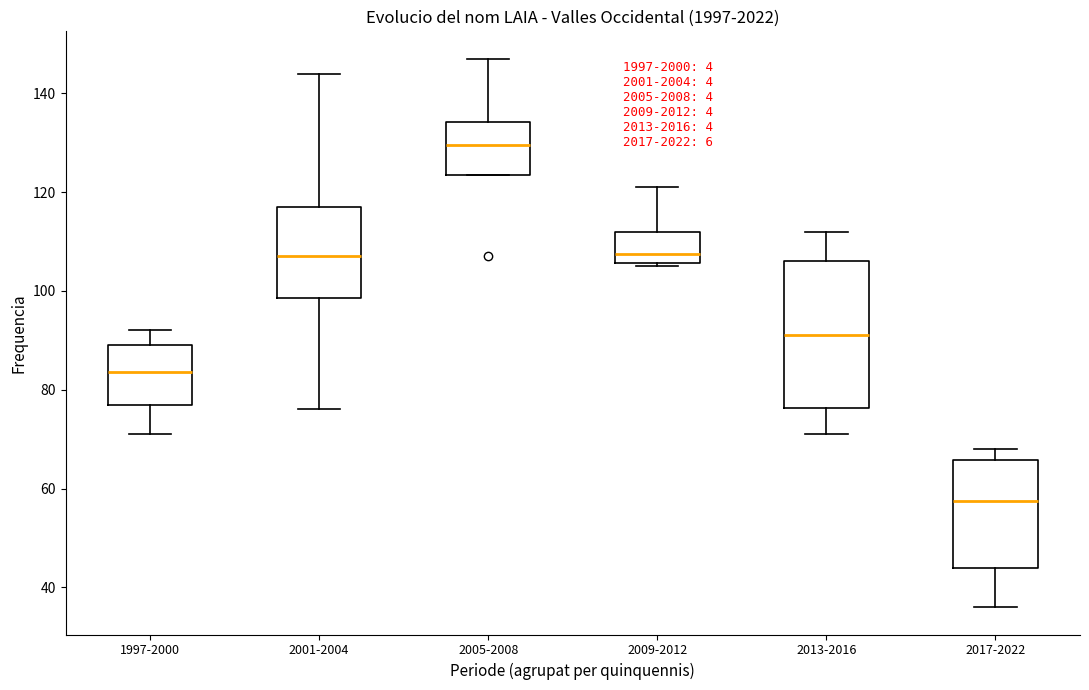

Reading left to right, transcribe this box plot: for each box, give where its median line is, the range the box spans, and where its two whiskers end, as read against the y-axis. The values are not printed on the chart, so give them approximately, as read against the axis.

1997-2000: median 84, box 78 to 90, whiskers 72 to 92
2001-2004: median 108, box 98 to 118, whiskers 76 to 144
2005-2008: median 130, box 124 to 134, whiskers 124 to 148
2009-2012: median 108, box 106 to 112, whiskers 106 (just below the box's lower edge) to 122
2013-2016: median 92, box 76 to 106, whiskers 72 to 112
2017-2022: median 58, box 44 to 66, whiskers 36 to 68